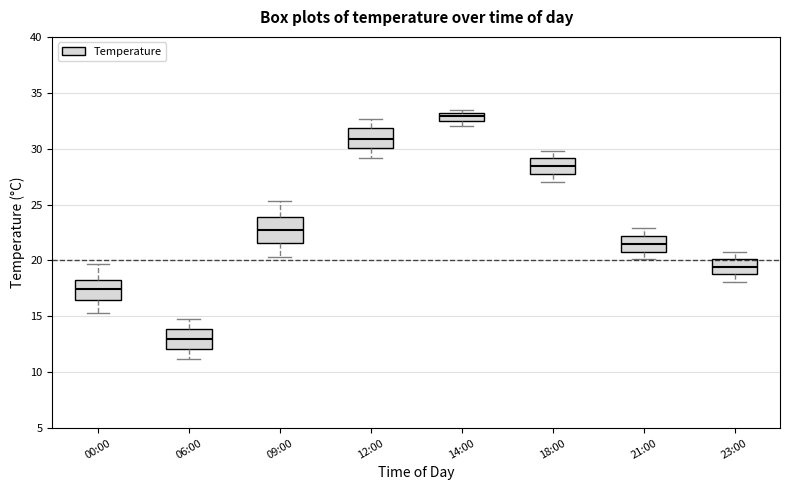

Comparing the boxes themselves (not the whiskers), which one is the tallest?

09:00